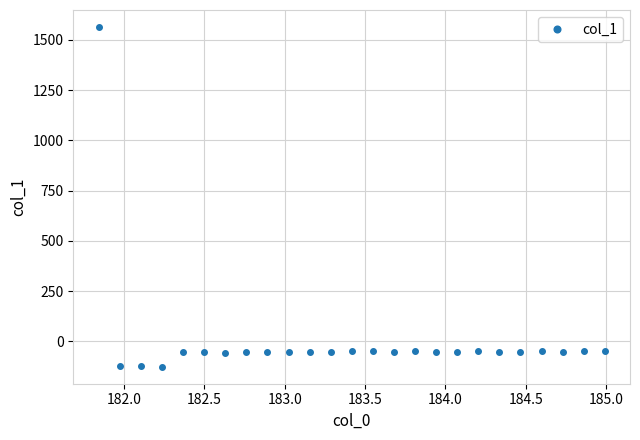

How many values exceed -51?

12